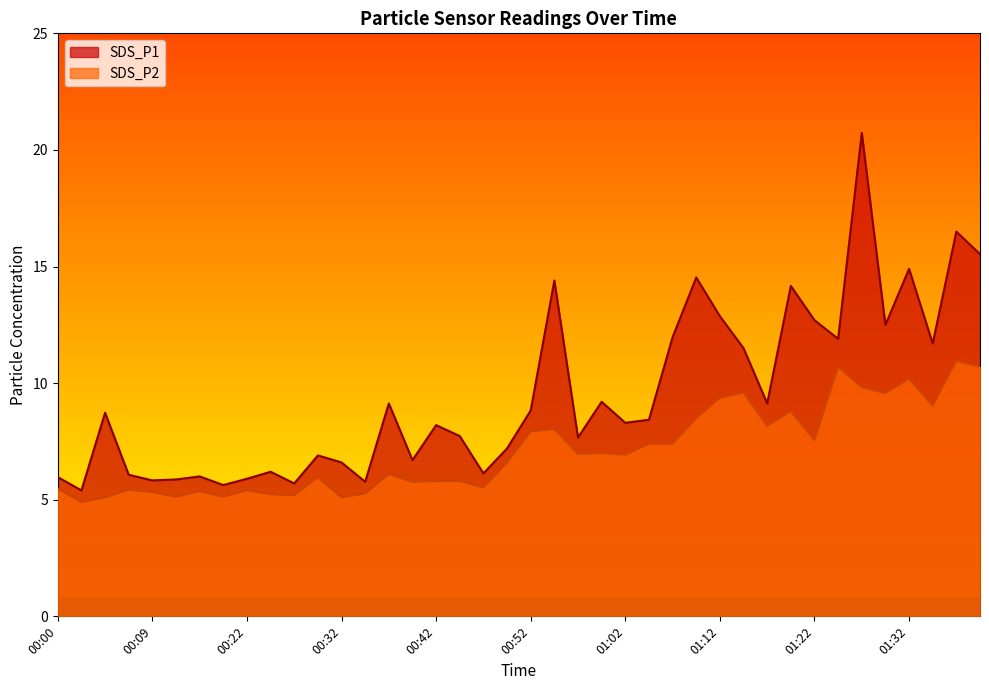

Rank the categories by SDS_P1 value from highest to lowest.

01:27, 01:37, 01:40, 01:32, 01:10, 00:55, 01:20, 01:12, 01:22, 01:30, 01:07, 01:25, 01:35, 01:15, 01:00, 00:37, 01:17, 00:52, 00:05, 01:05, 01:02, 00:42, 00:44, 00:57, 00:50, 00:29, 00:39, 00:32, 00:24, 00:47, 00:07, 00:17, 00:00, 00:22, 00:12, 00:09, 00:34, 00:27, 00:19, 00:02